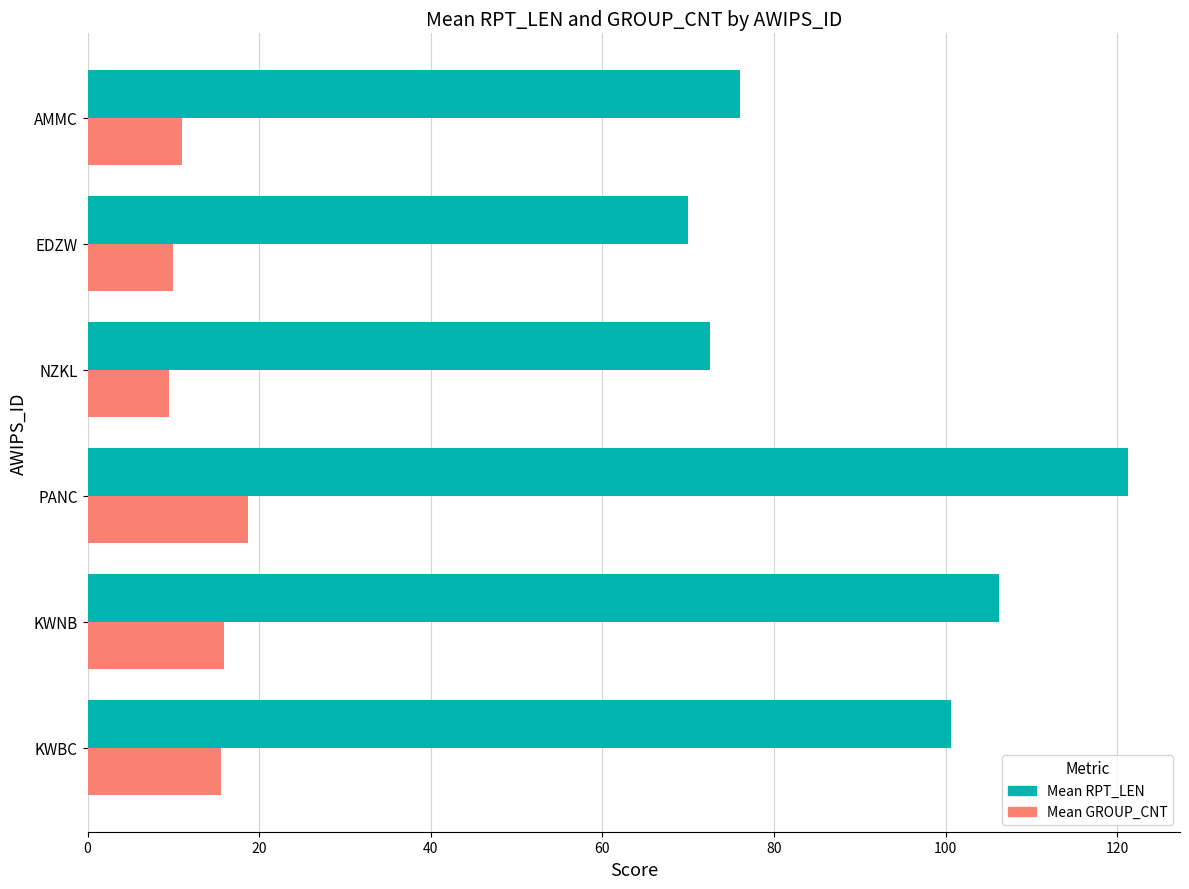

Rank the series at KWNB from lowest to highest value.

Mean GROUP_CNT, Mean RPT_LEN